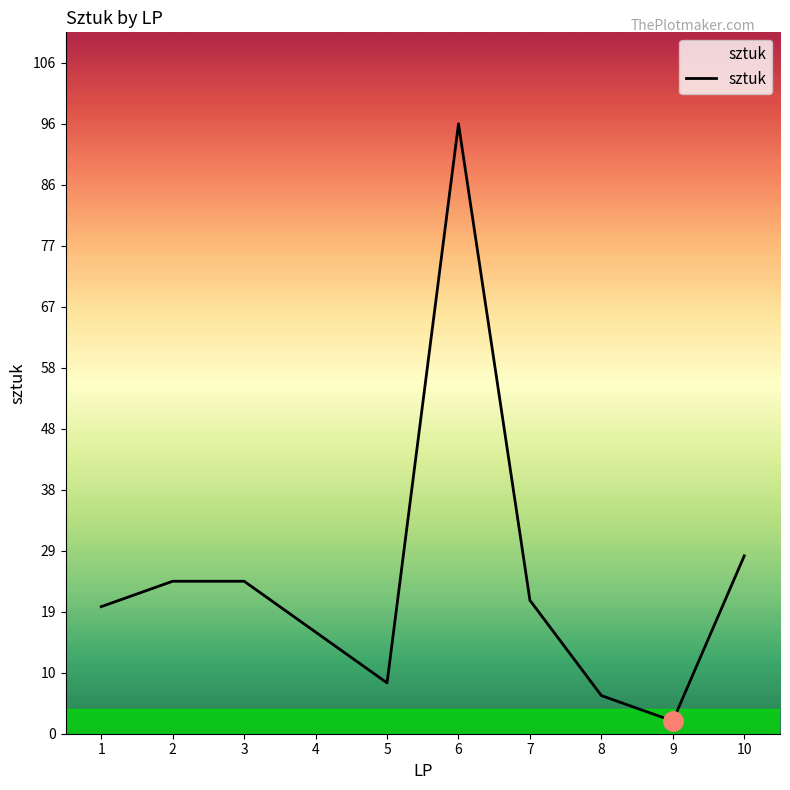

Reading left to right, transcribe all the data shown in this chart.

1=20	2=24	3=24	4=16	5=8	6=96	7=21	8=6	9=2	10=28